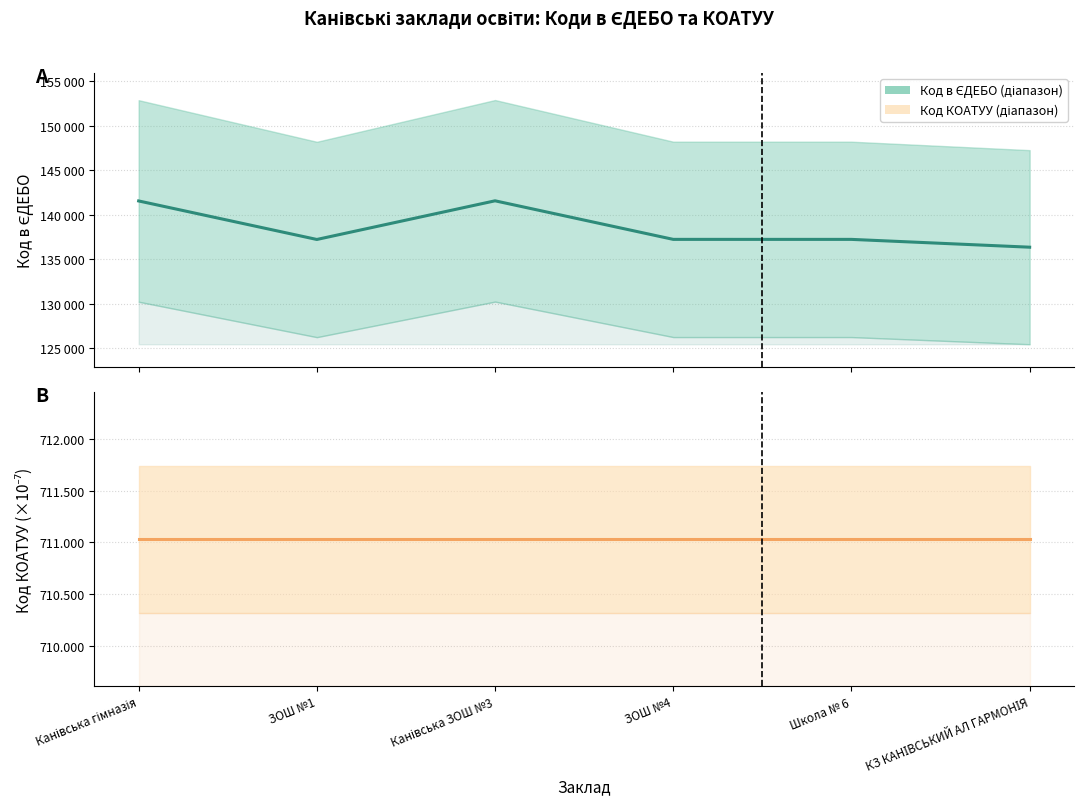

What is the label of the 6th point from the right?

Канівська гімназія